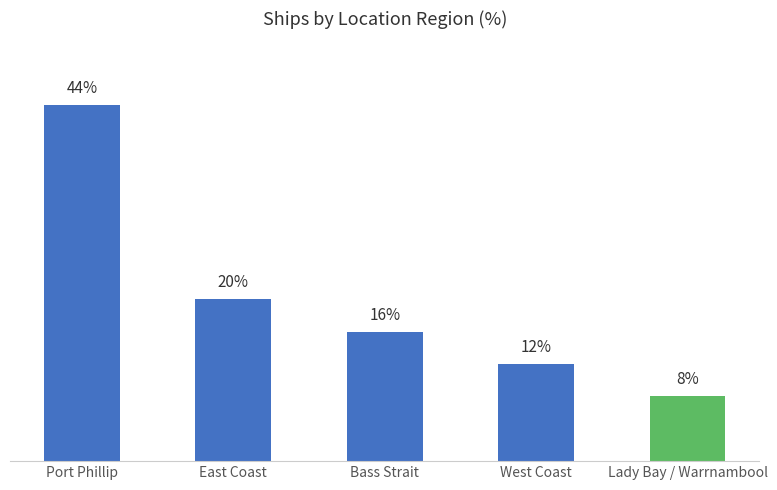

Which label corresponds to the smallest value in the chart?

Lady Bay / Warrnambool